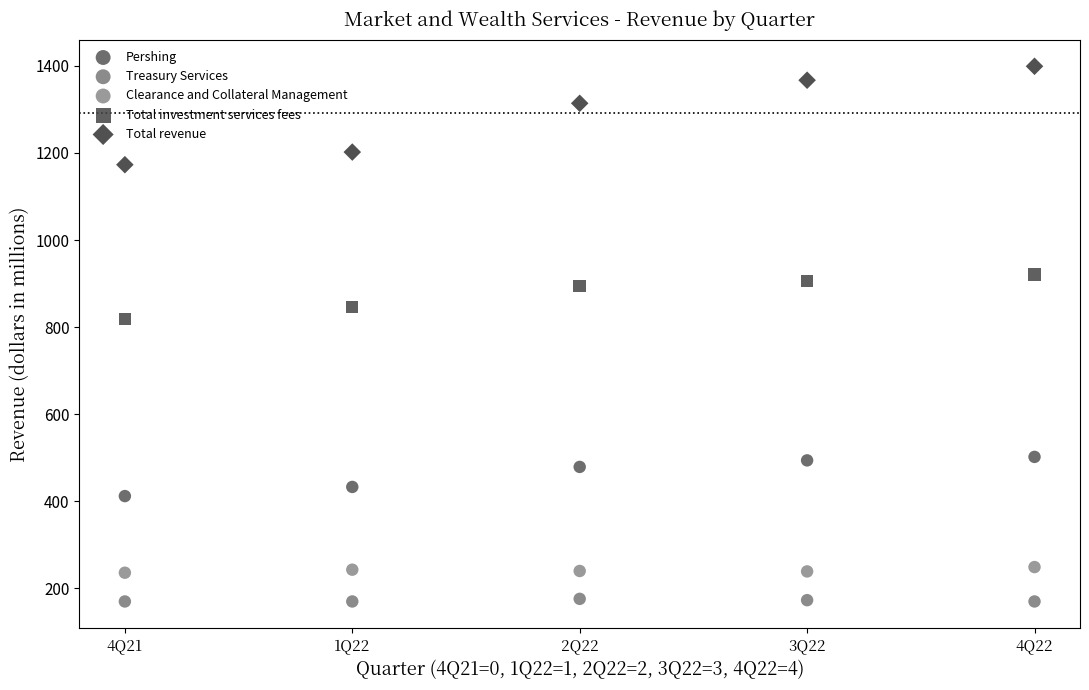

Across all data points, what is the range of Y values (max minus min)?

1229